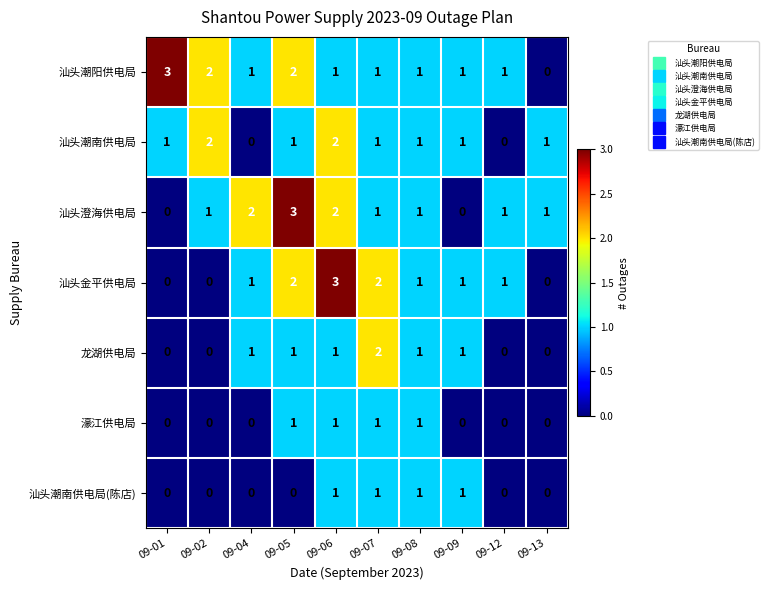

True or false: 汕头潮南供电局 has a value of 0 at 09-12.

True